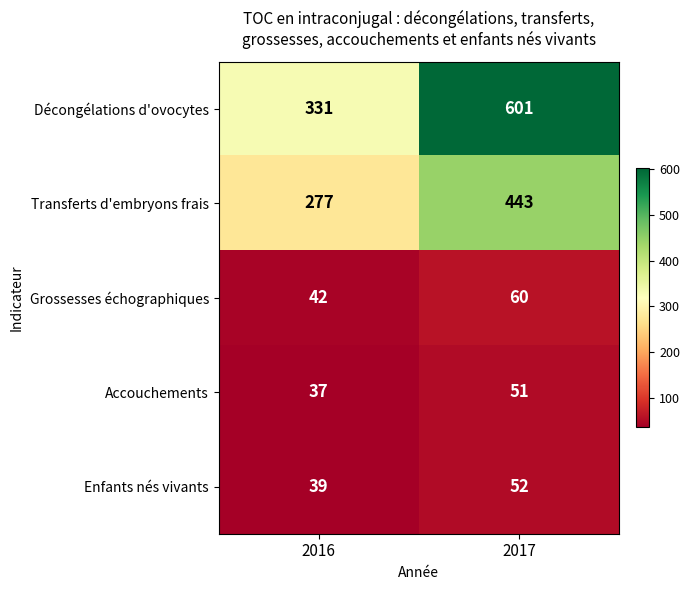

What is the difference between the Transferts d'embryons frais values at 2016 and 2017?

166